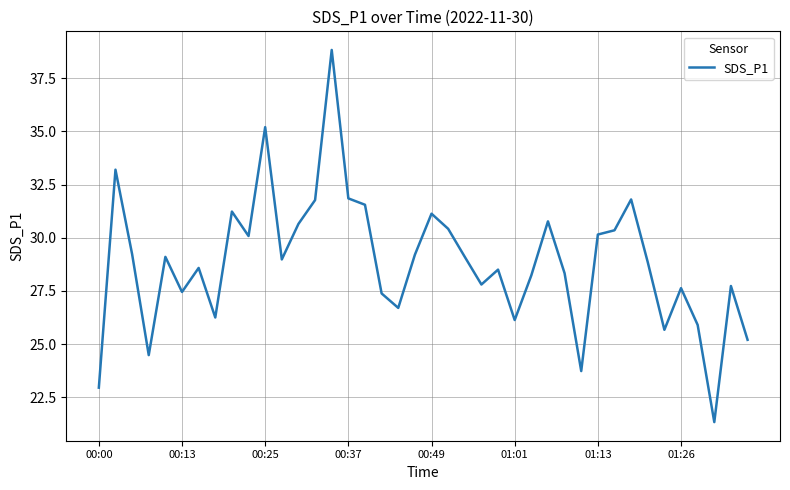

How many lines are shown in the chart?

1